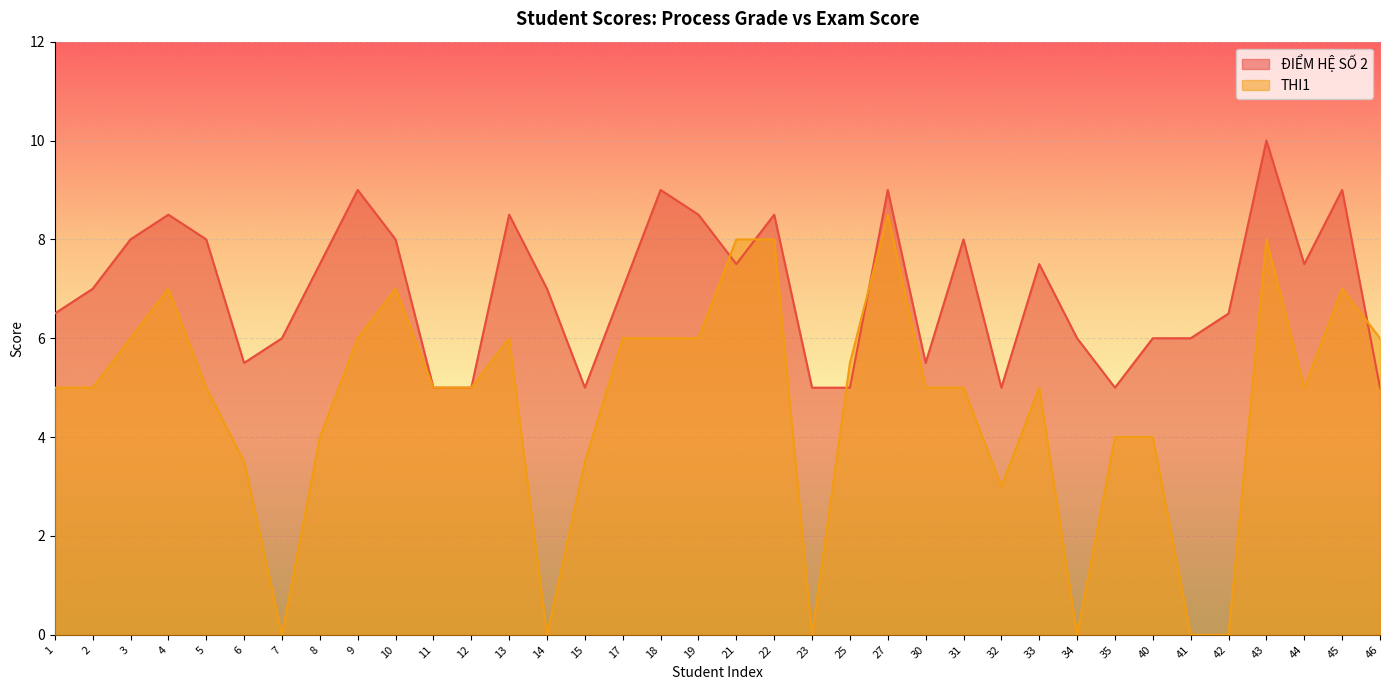

Between which two adjacent categories do THI1 and ĐIỂM HỆ SỐ 2 first intersect?

19 and 21